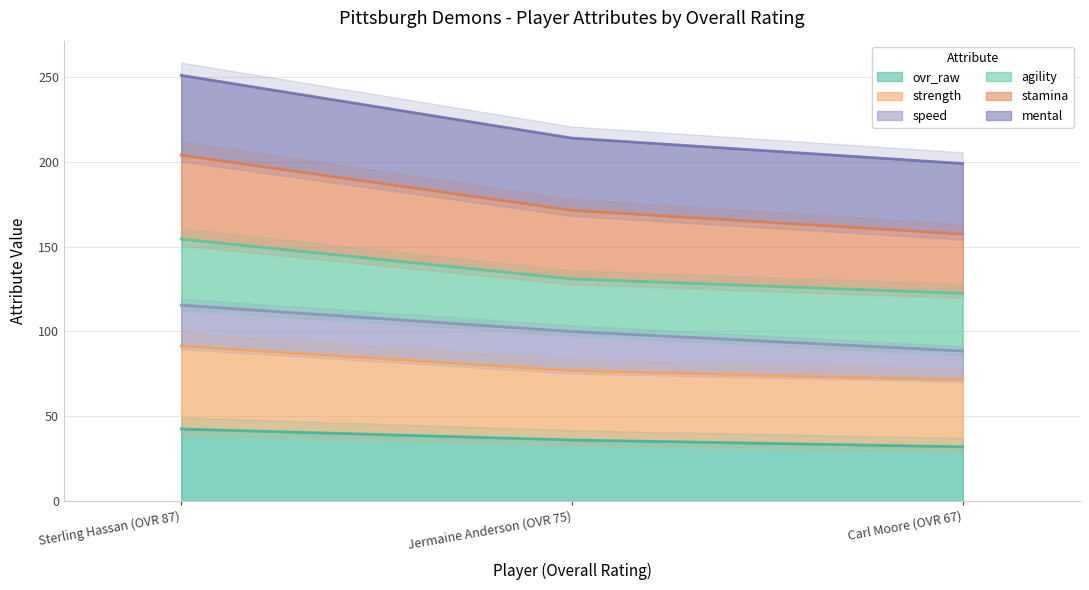

True or false: ovr_raw has a value of 42.5 at Sterling Hassan (OVR 87).

True